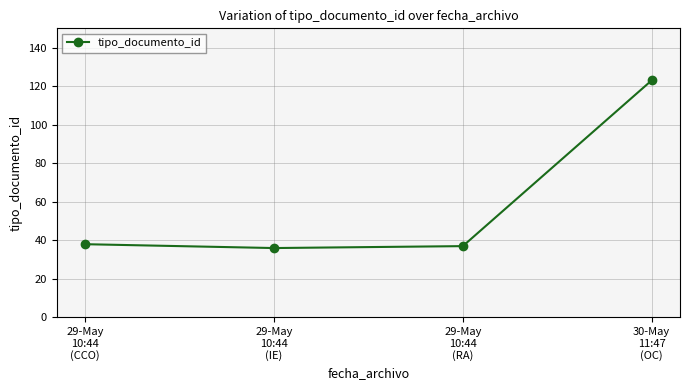

What is the change in value from 29-May
10:44
(CCO) to 29-May
10:44
(RA)?

-1